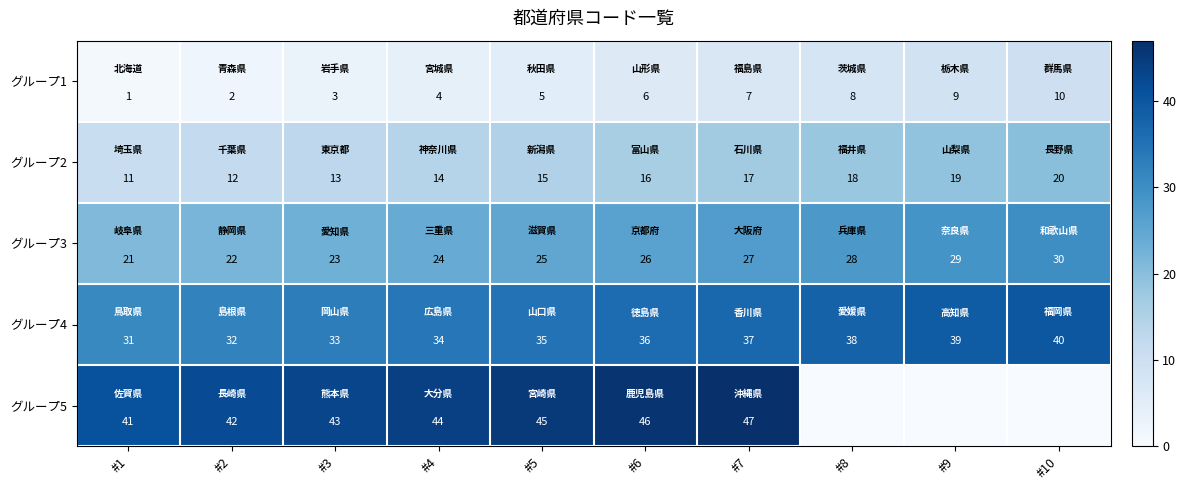

The グループ4 series shows 8 at #4. True or false?

False